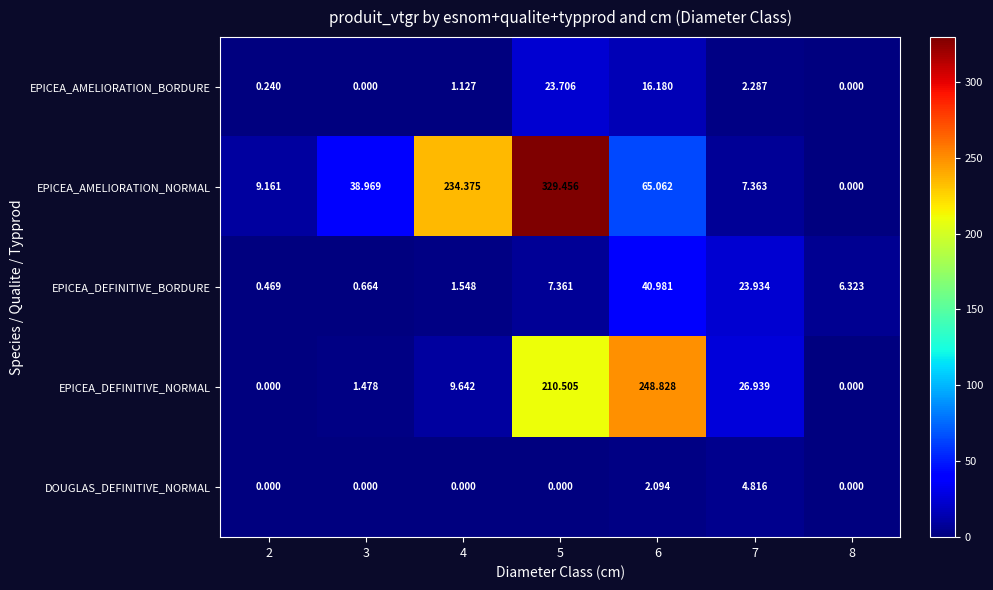

Which series changed the most between 3 and 4?

EPICEA_AMELIORATION_NORMAL